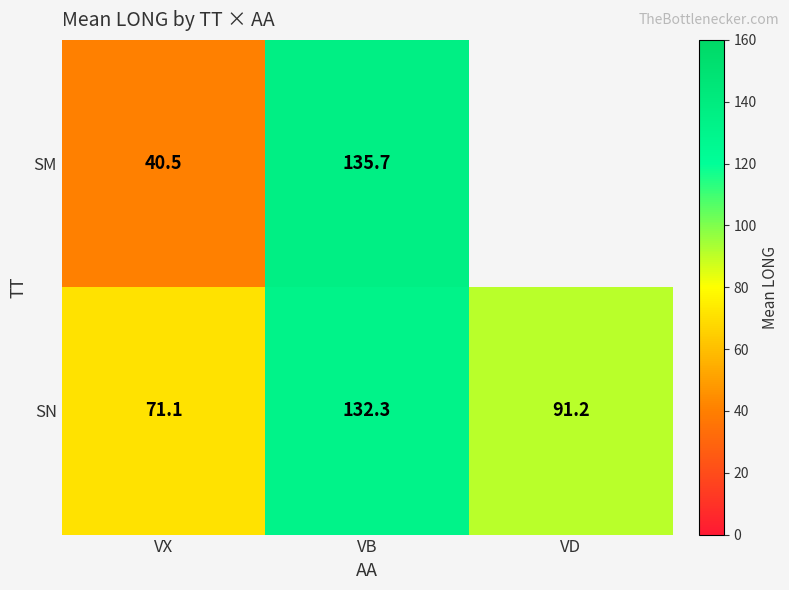

How many series are shown in this chart?

2